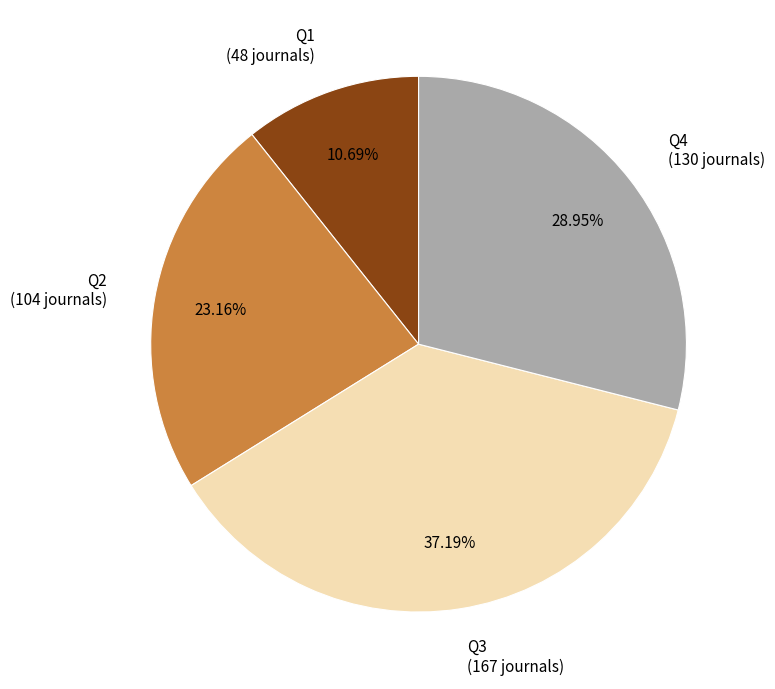

What is the largest slice in the pie chart?

Q3